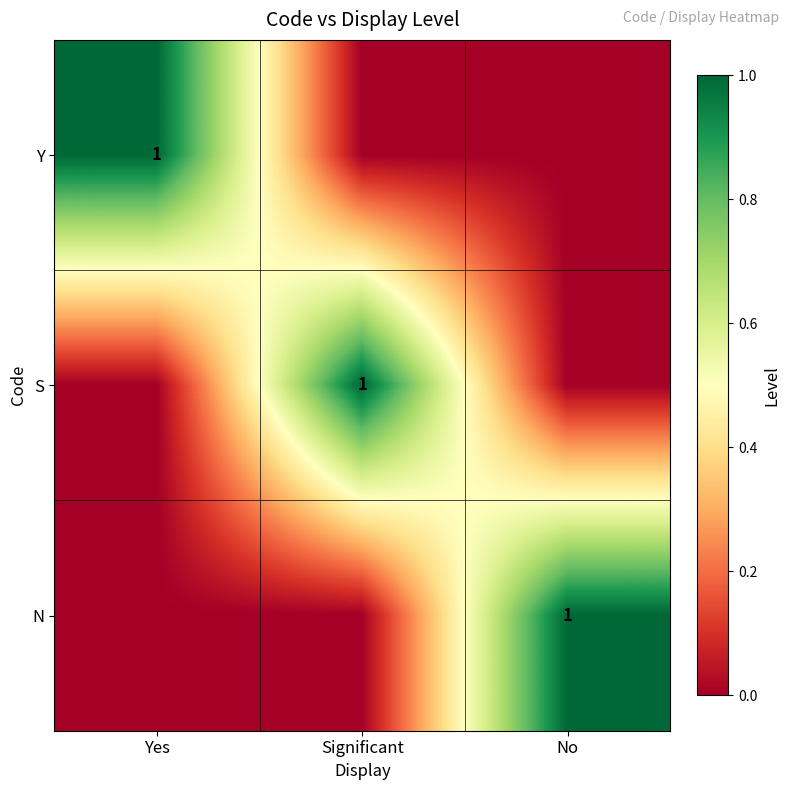

The value of S at Significant is 2. True or false?

False